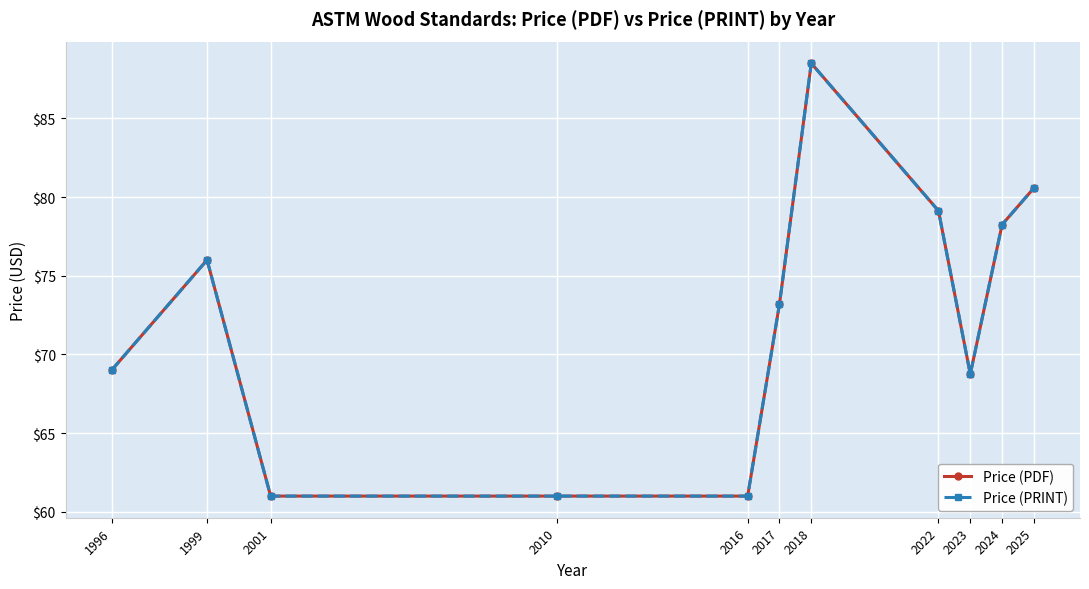

Is this an area chart (filled region under the line)?

No